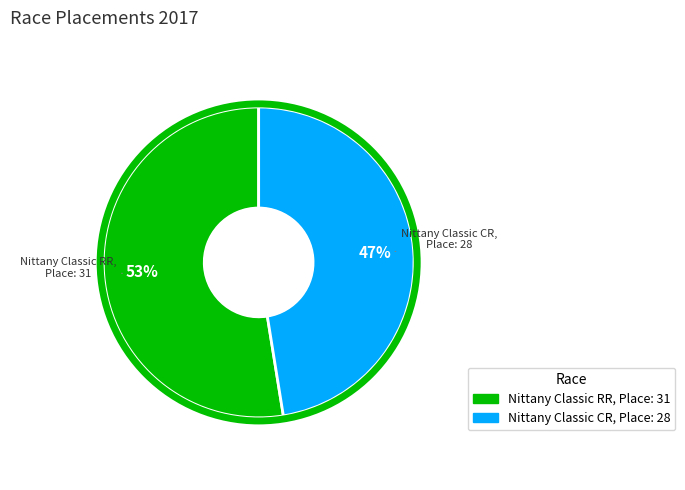

What is the largest slice in the pie chart?

Nittany Classic RR